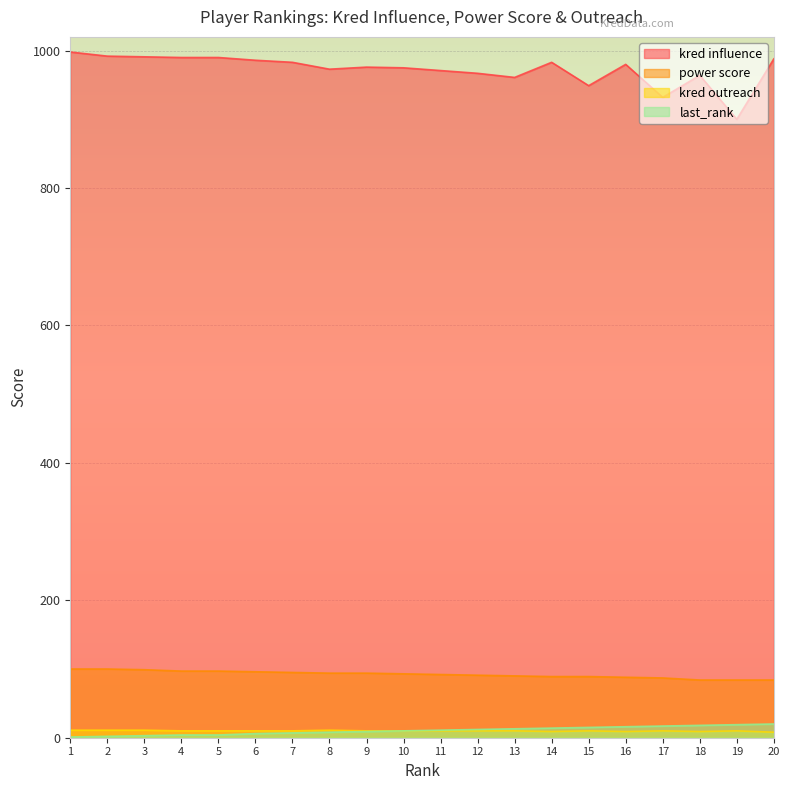

Which series changed the most between 1 and 9?

kred influence